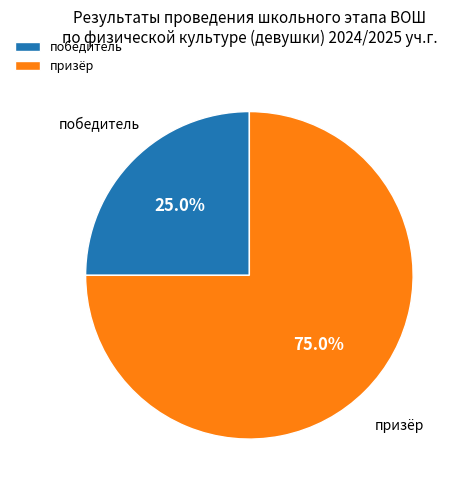

Is it true that победитель is 25% of the pie?

True